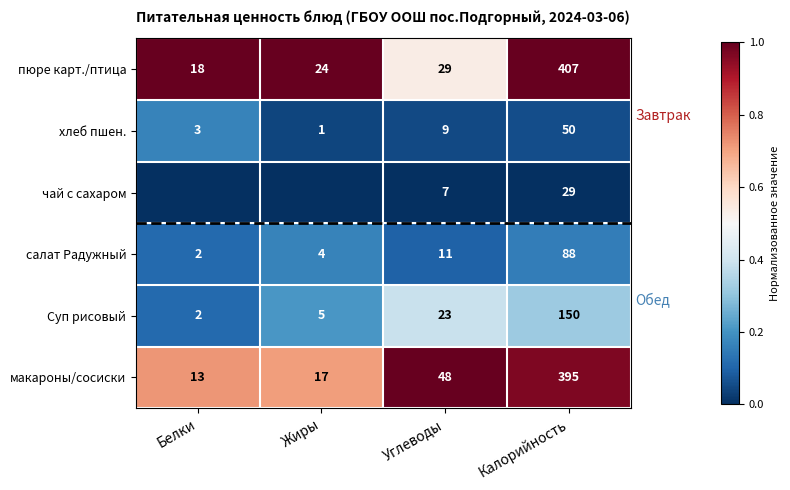

The value of салат Радужный at Углеводы is 11. True or false?

True